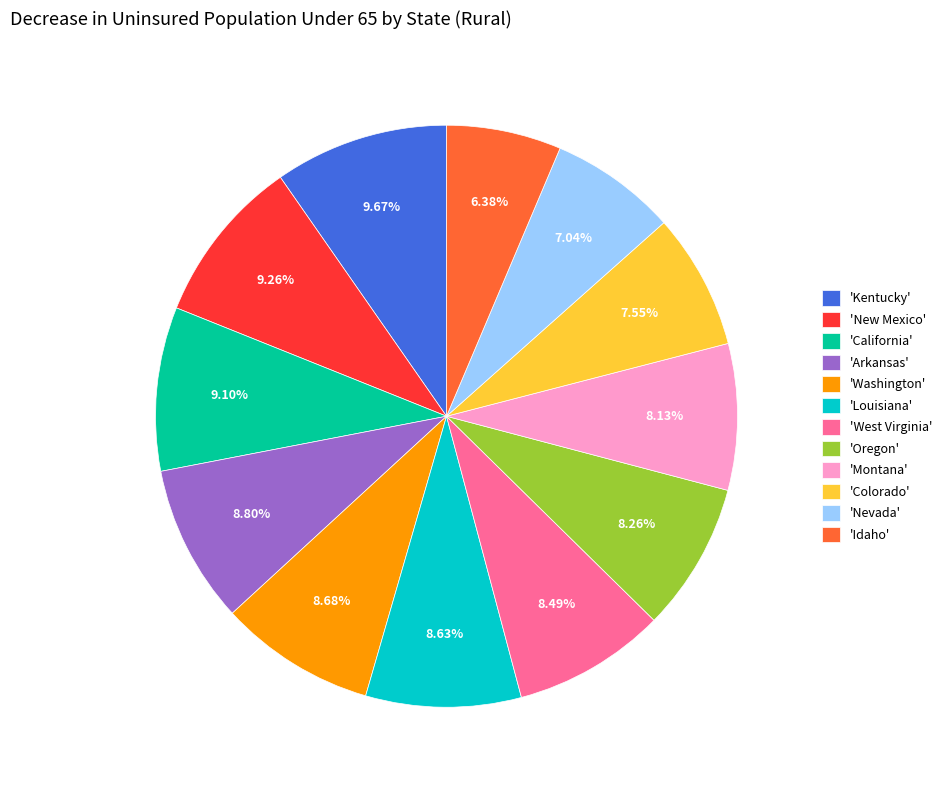

Which slice is the smallest?

'Idaho'